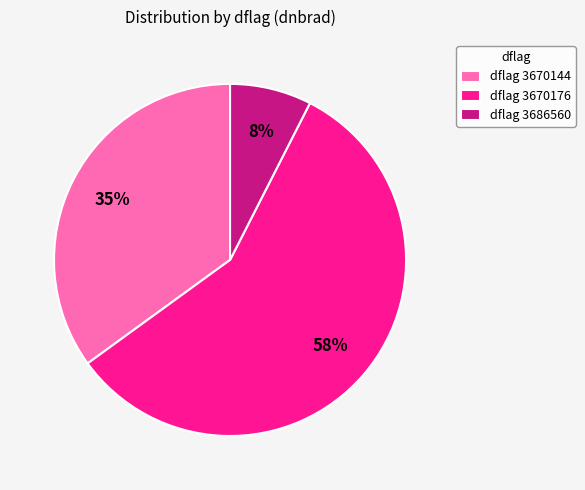

Rank the categories by value from lowest to highest.

dflag 3686560, dflag 3670144, dflag 3670176